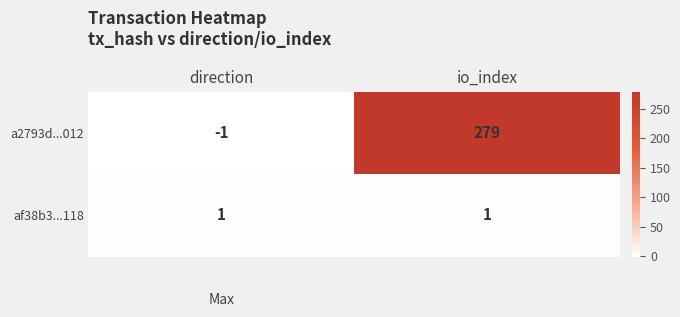

Reading right to left, what are all the values shown in this chart?

a2793d...012: 279	-1
af38b3...118: 1	1